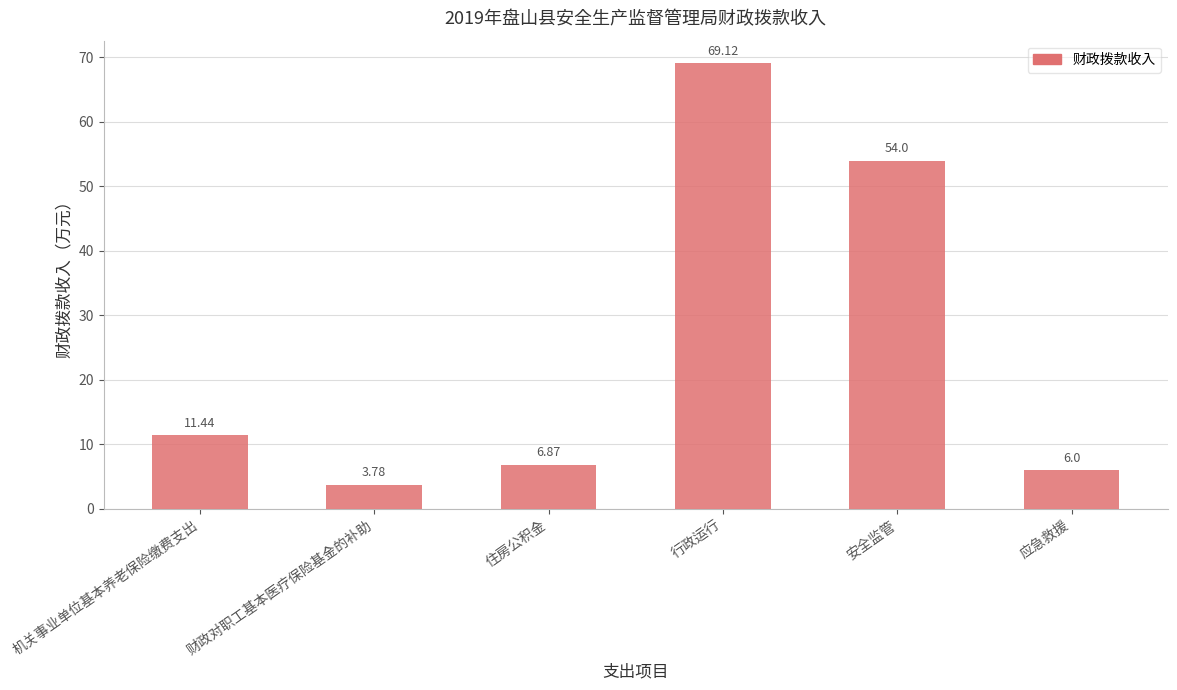

Which category has the lowest value across all series?

财政对职工基本医疗保险基金的补助